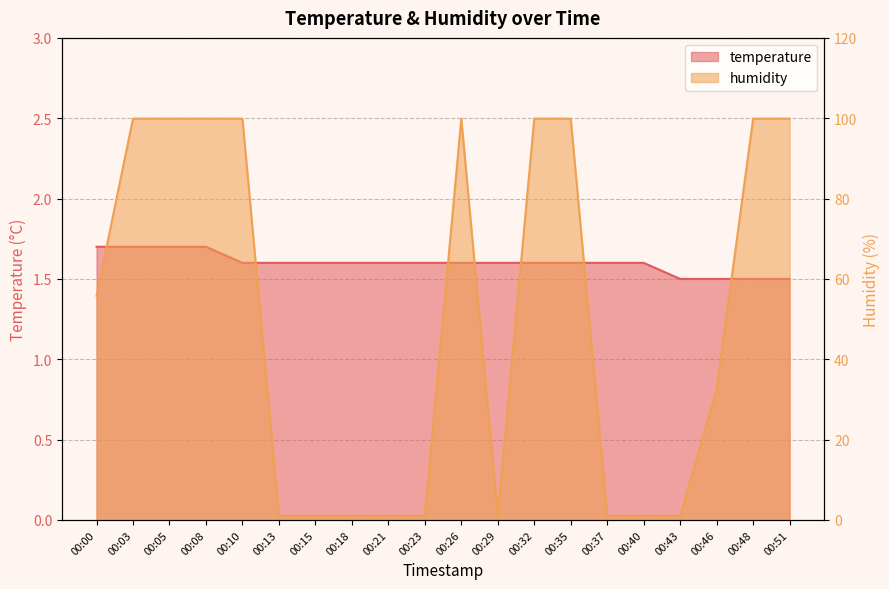

Is it true that temperature equals 1.7 at 00:05?

True